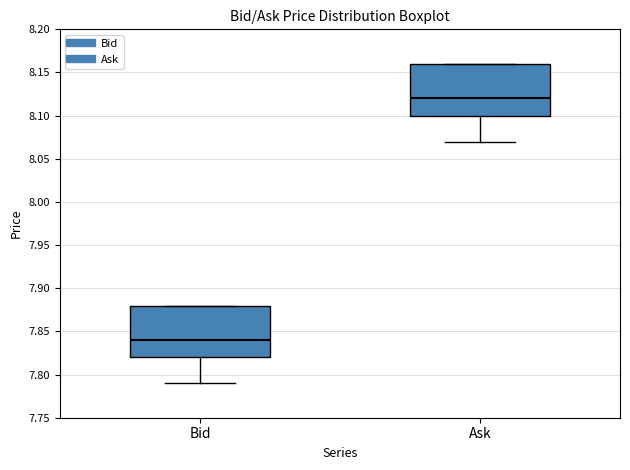

Reading left to right, read every box against the y-axis: the position of its median line, the range the box covers, and the ends of its whiskers. The values are not printed on the chart, so give them approximately, as read against the axis.

Bid: median 7.84, box 7.82 to 7.88, whiskers 7.79 to 7.88
Ask: median 8.12, box 8.10 to 8.16, whiskers 8.07 to 8.16